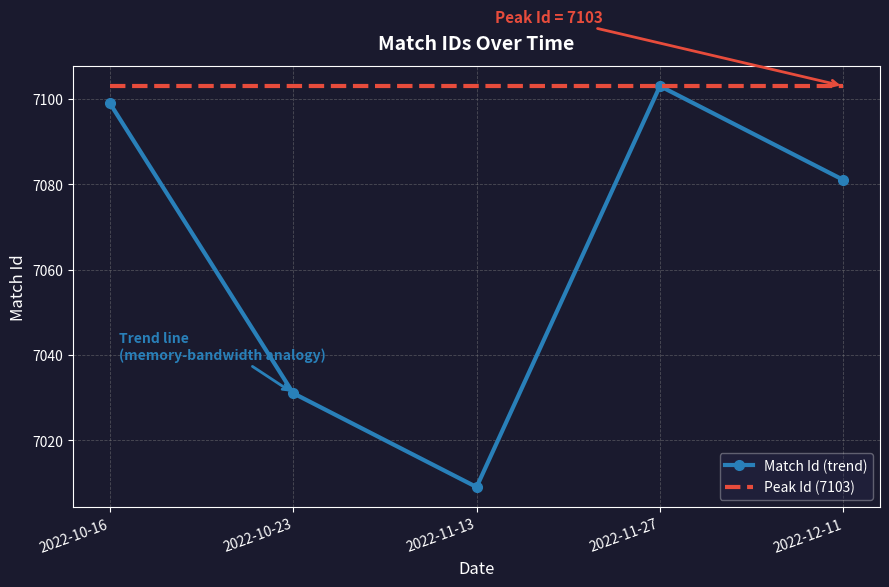

How many lines are shown in the chart?

1